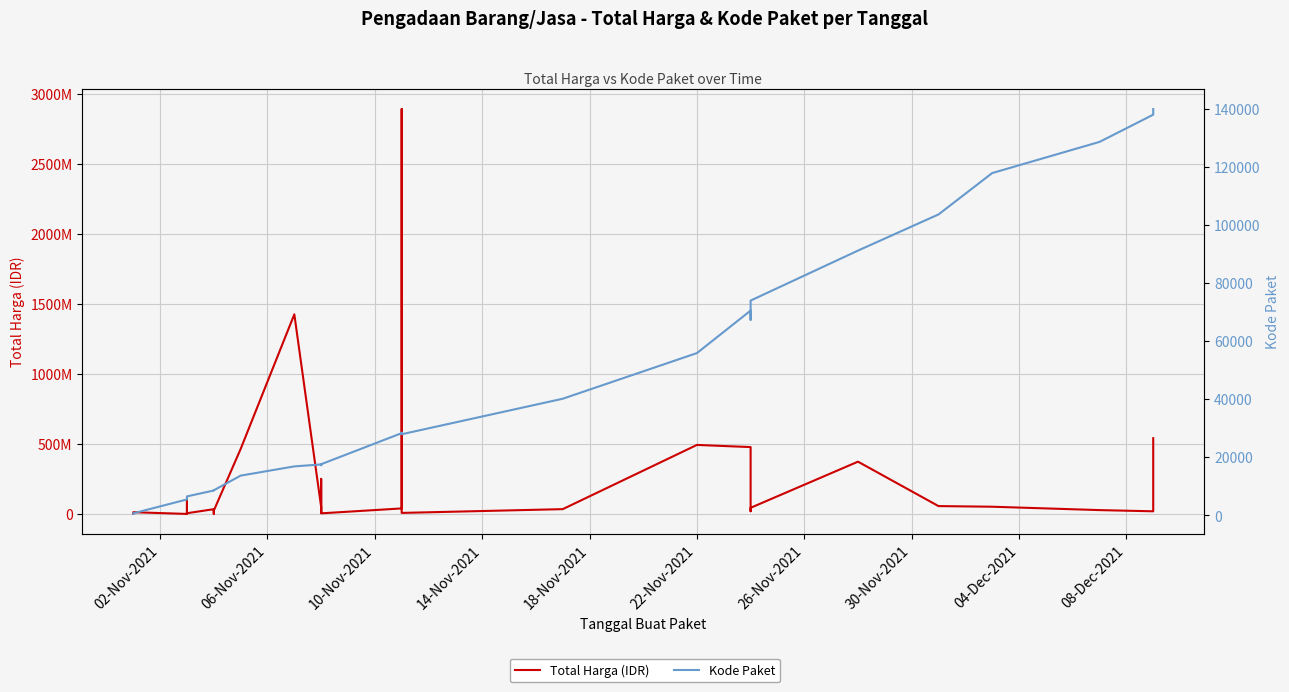

True or false: Kode Paket has more than 1 points higher than both neighbors.

True